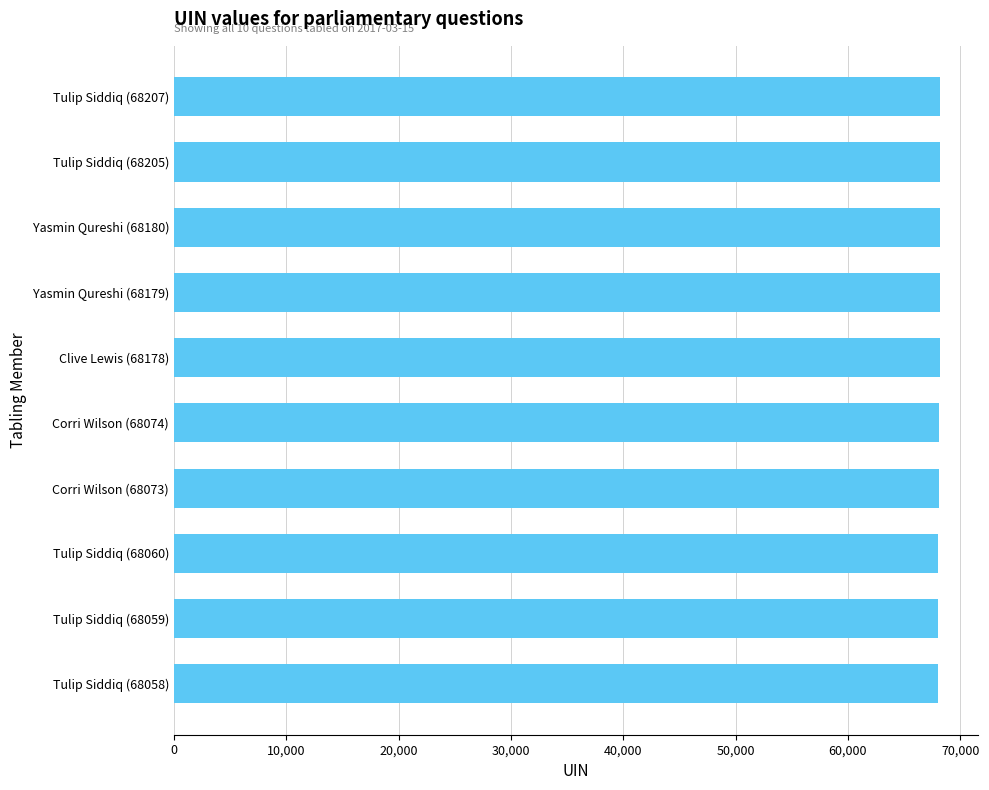

What is the label of the 1st bar from the bottom?

Tulip Siddiq (68058)